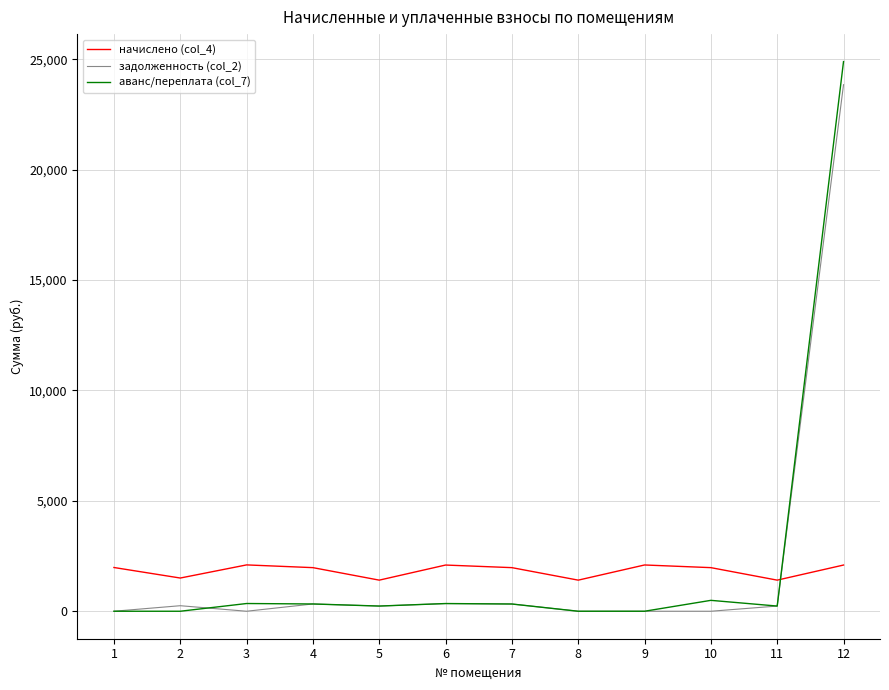

Where is the first local maximum for задолженность (col_2)?

2